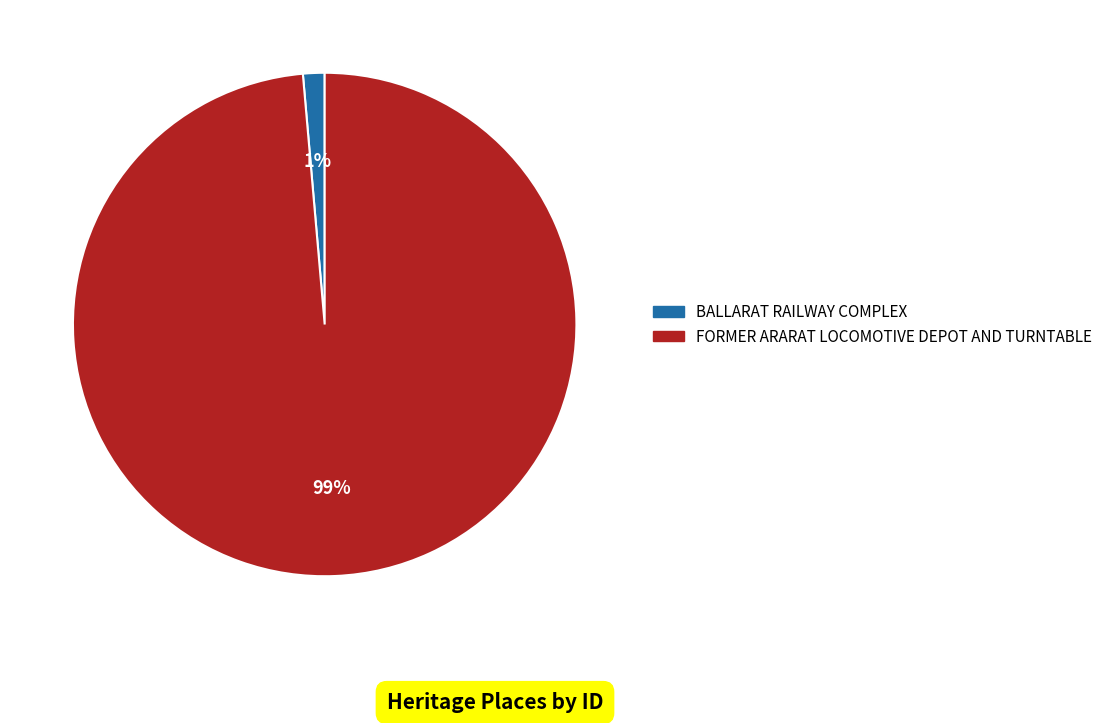

To the nearest percent, what is the average slice percentage?

50%